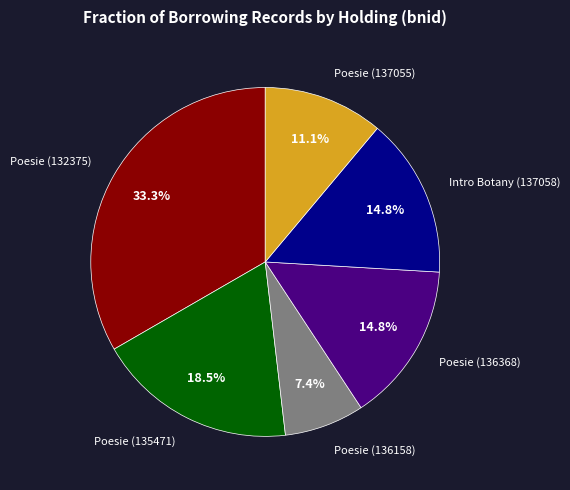

What percentage is NOT represented by Poesie (135471)?

81.5%